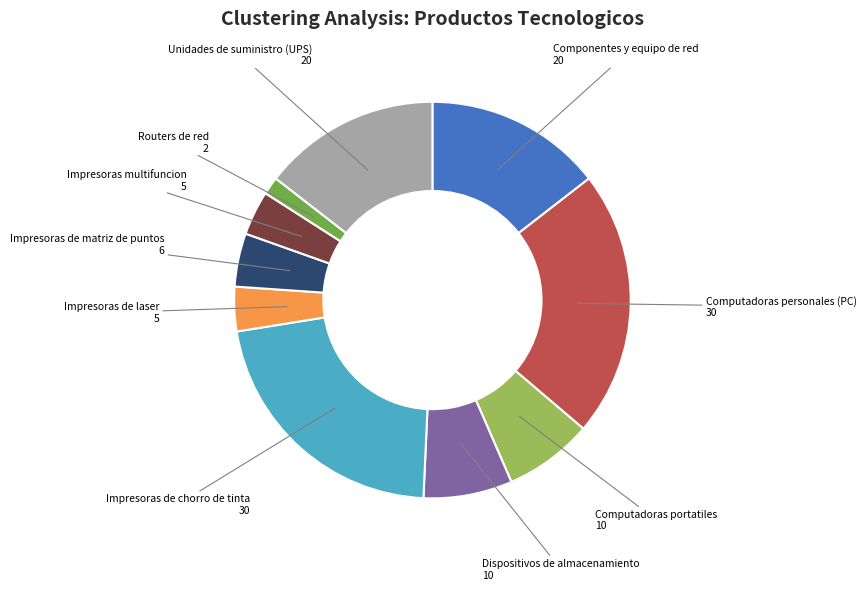

Which slice is the smallest?

Routers de red